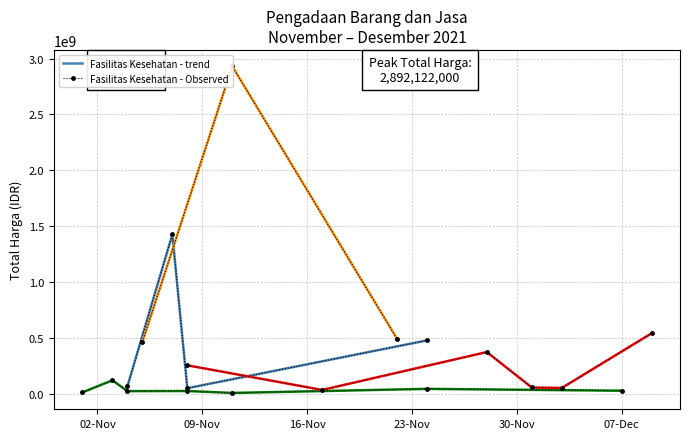

How many lines are shown in the chart?

1